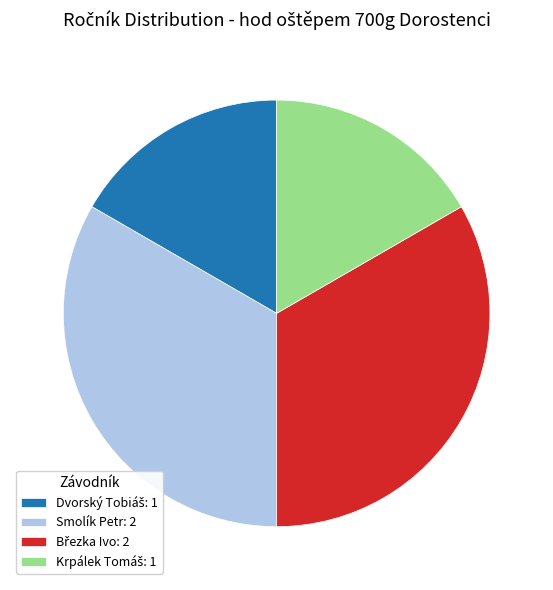

Does any single category account for the majority?

No